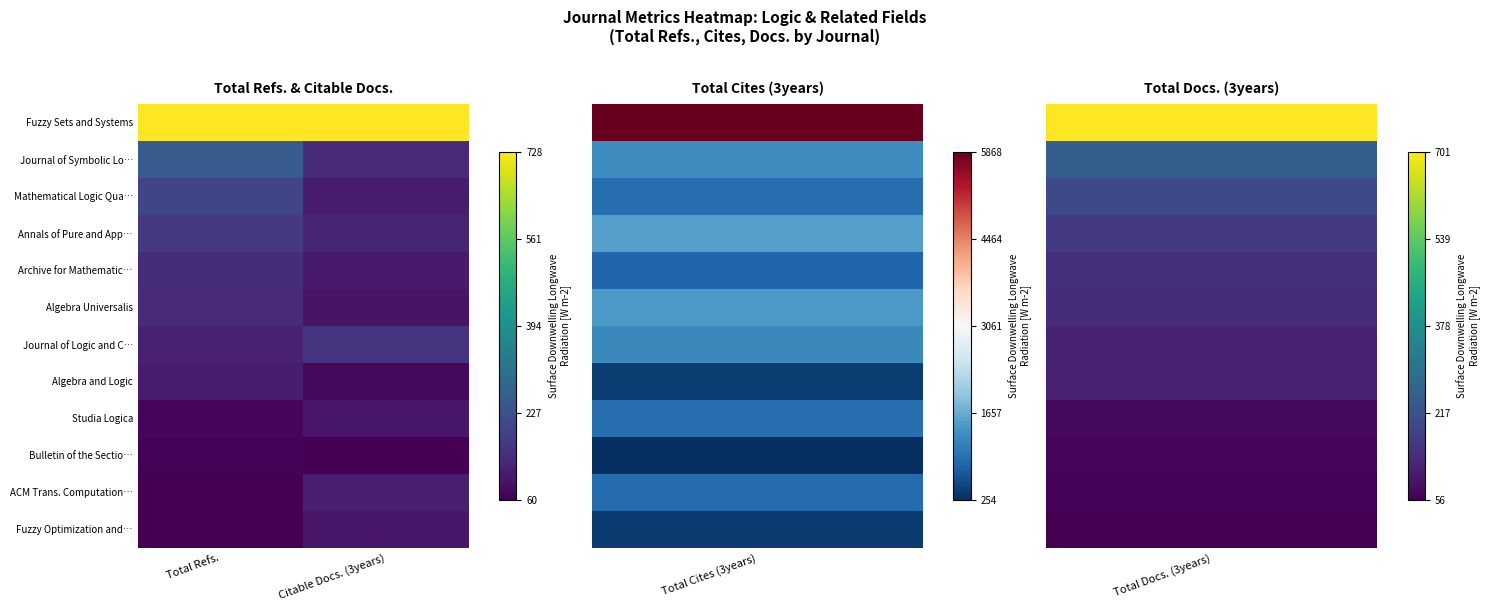

Which category has the lowest value across all series?

Citable Docs. (3years)